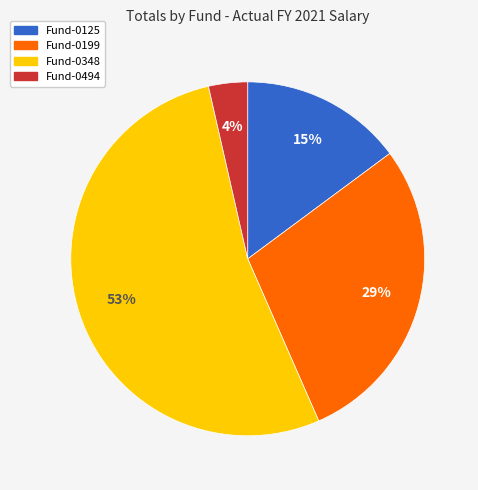

To the nearest percent, what is the average slice percentage?

25%